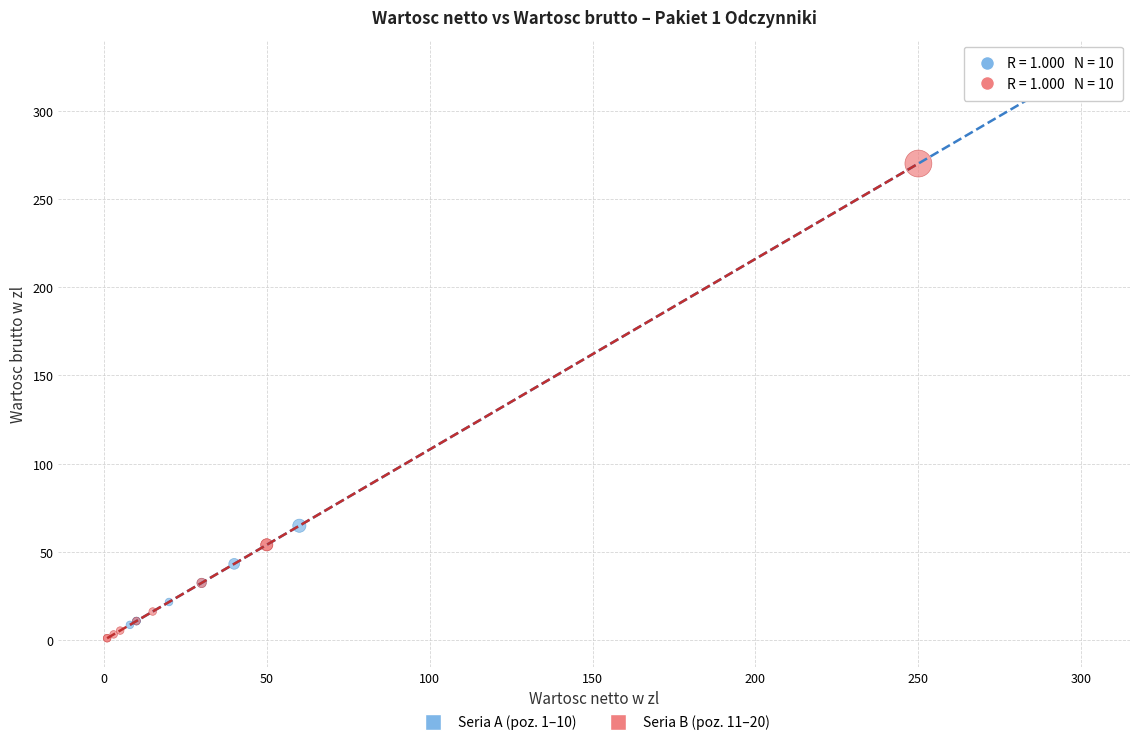

Which series contains the highest Y value?

Seria A (poz. 1–10)